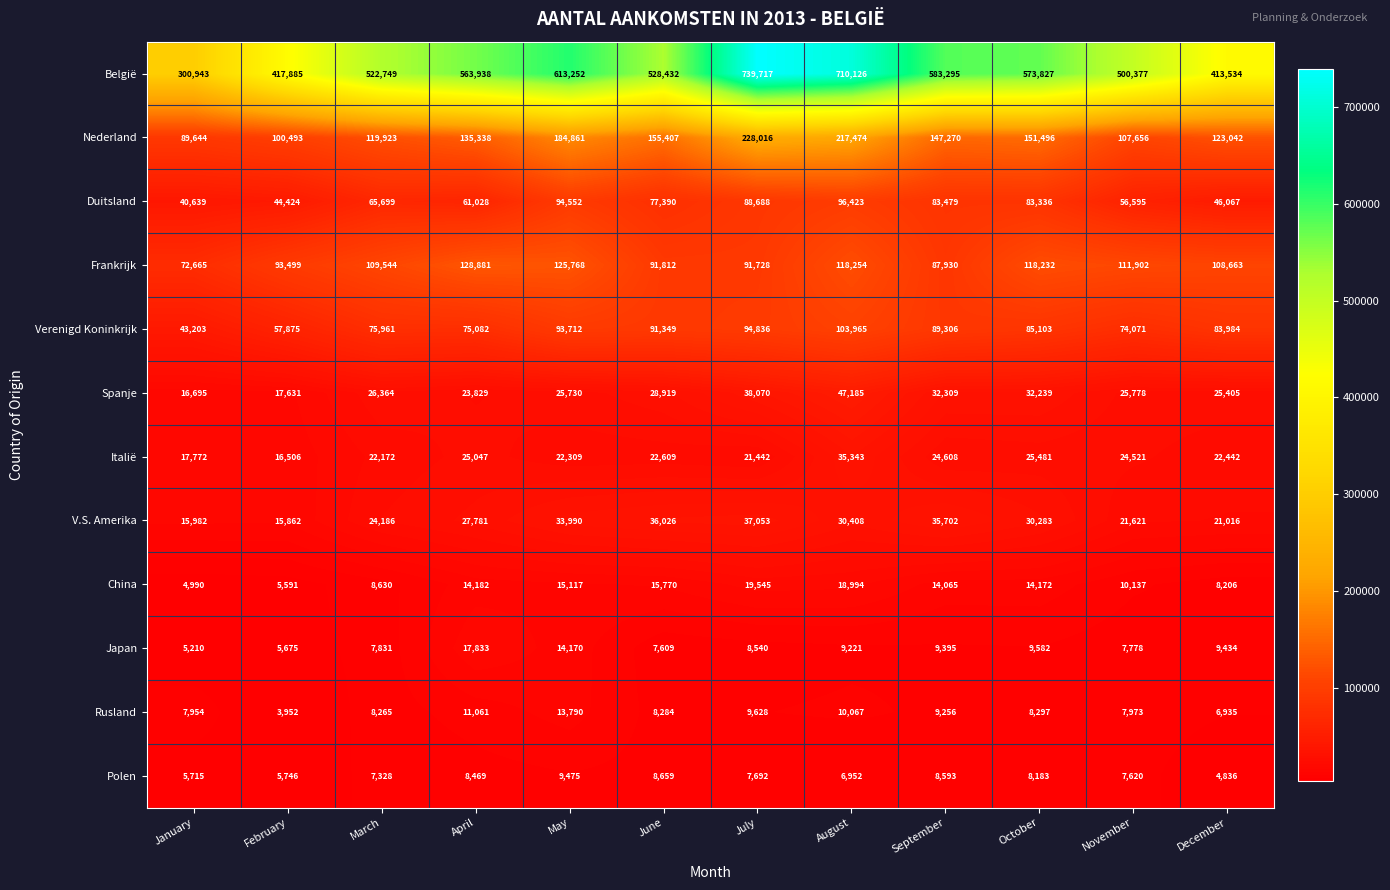

What is the sum of the Rusland values at October and September?

17553